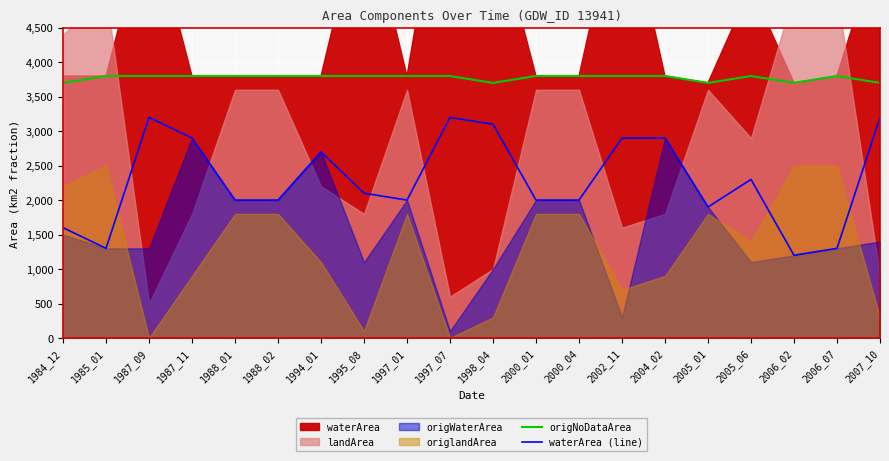

Which has a higher value, 1984_12 or 2002_11?

2002_11